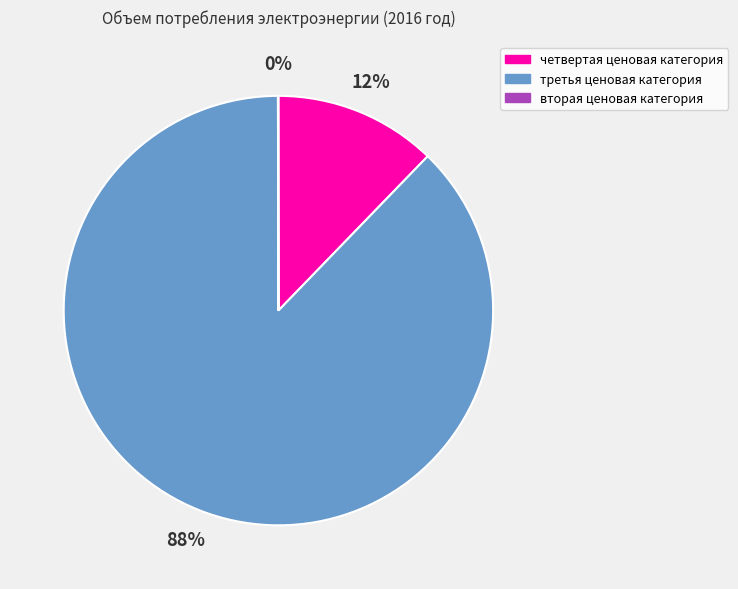

Which category has the biggest portion of the pie?

третья ценовая категория